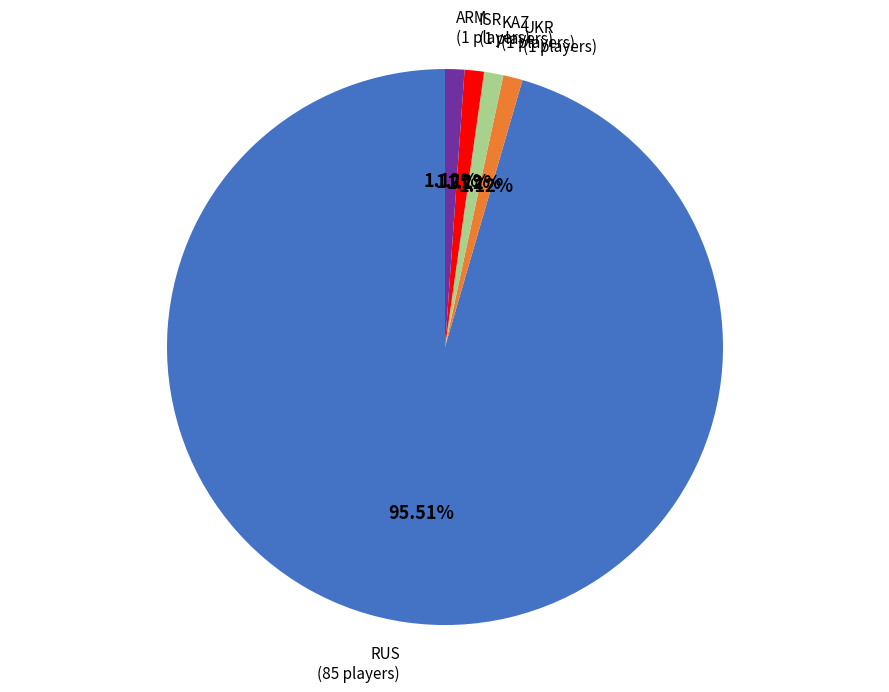

Approximately how many times larger is the value at ISR (1 players) compared to ARM (1 players)?

1.0